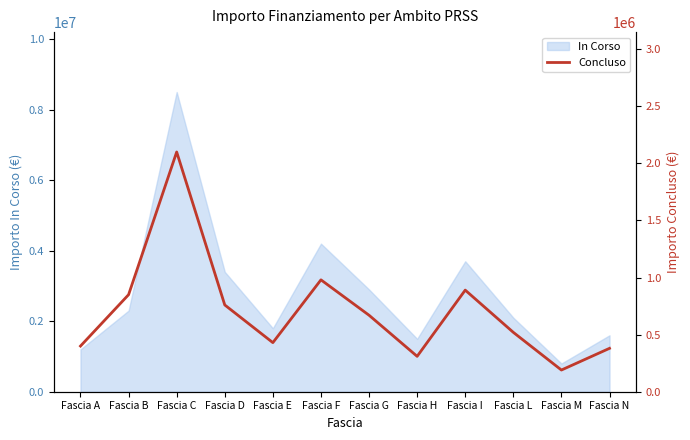

Which has a higher value, Fascia I or Fascia F?

Fascia F